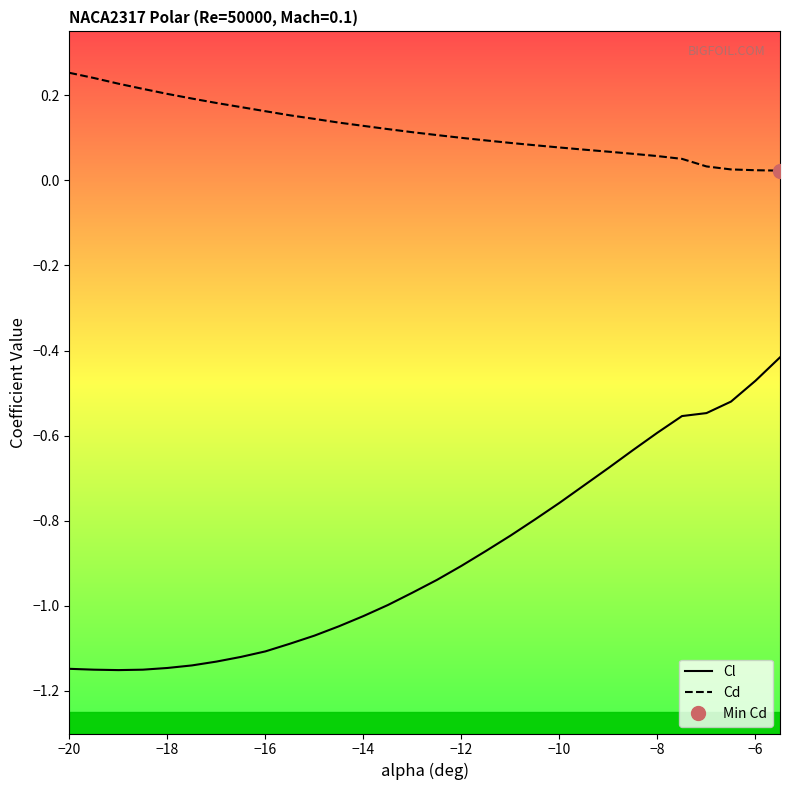

How many interior local valleys does the Cl series have?

1